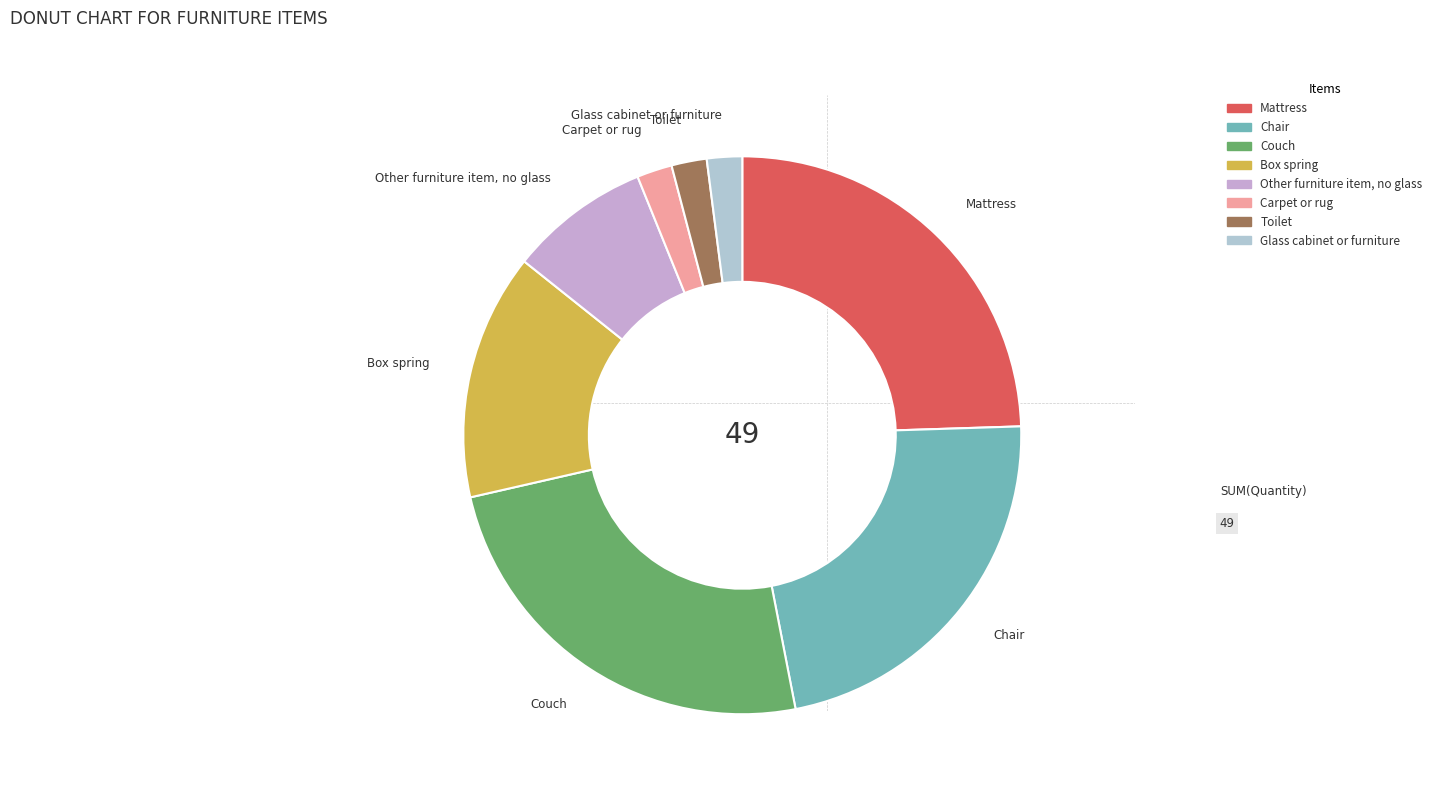

Do Carpet or rug and Chair together represent more than half of the pie?

No